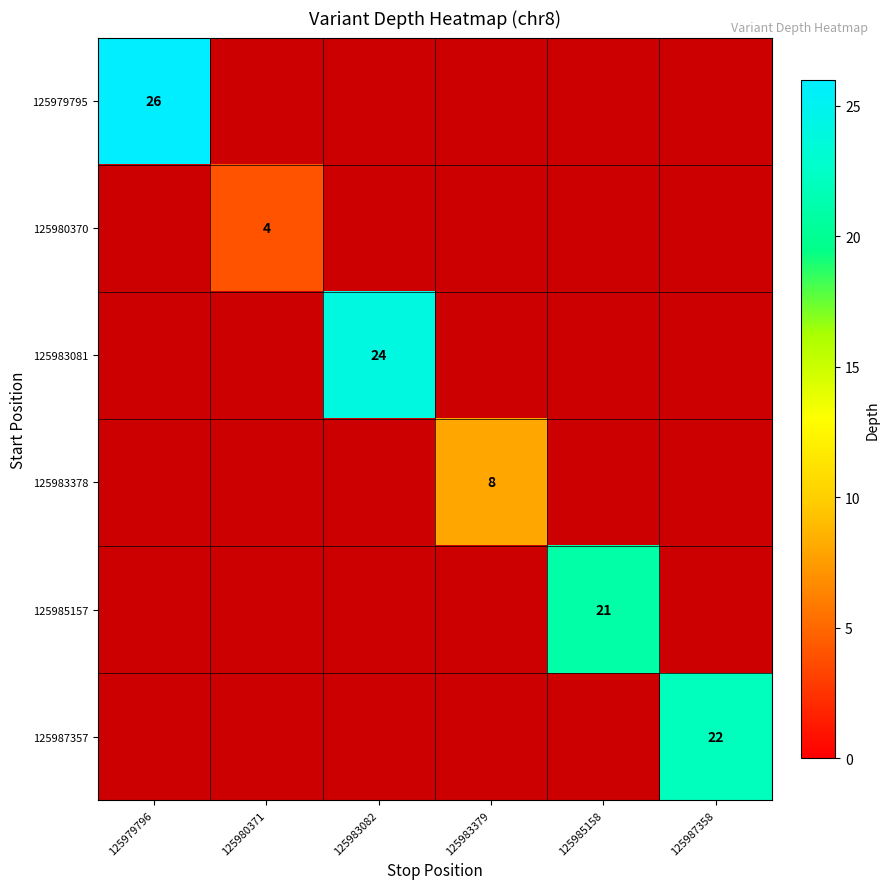

At how many categories does at least one series exceed 23?

2